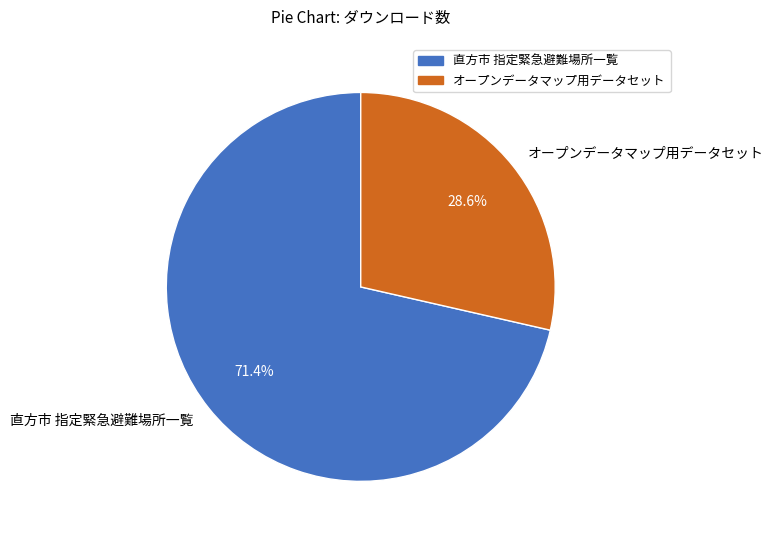

The 直方市 指定緊急避難場所一覧 slice represents 83% of the pie. True or false?

False